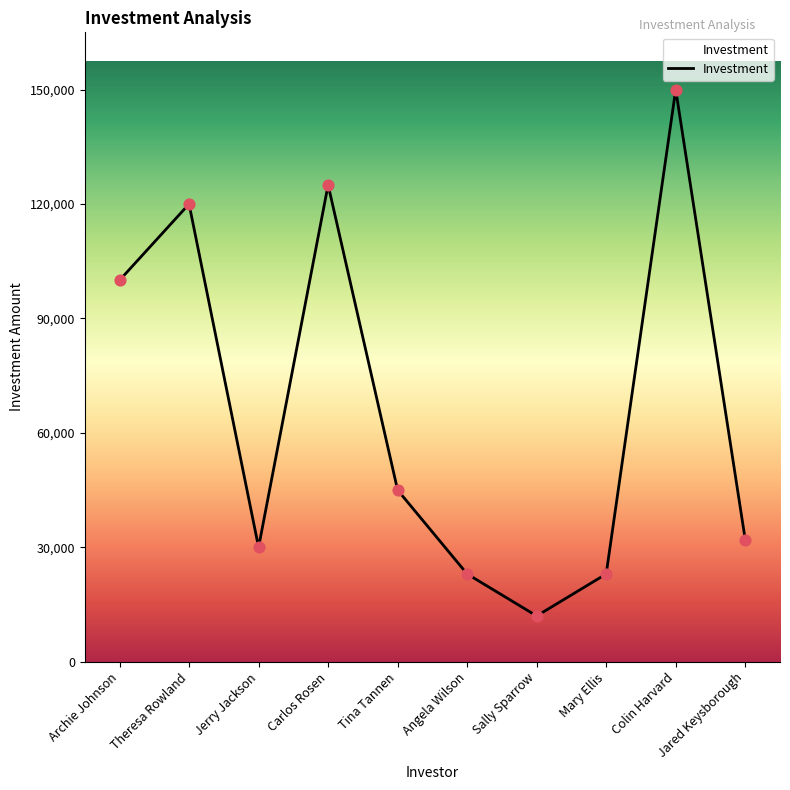

Between Sally Sparrow and Theresa Rowland, which is larger?

Theresa Rowland